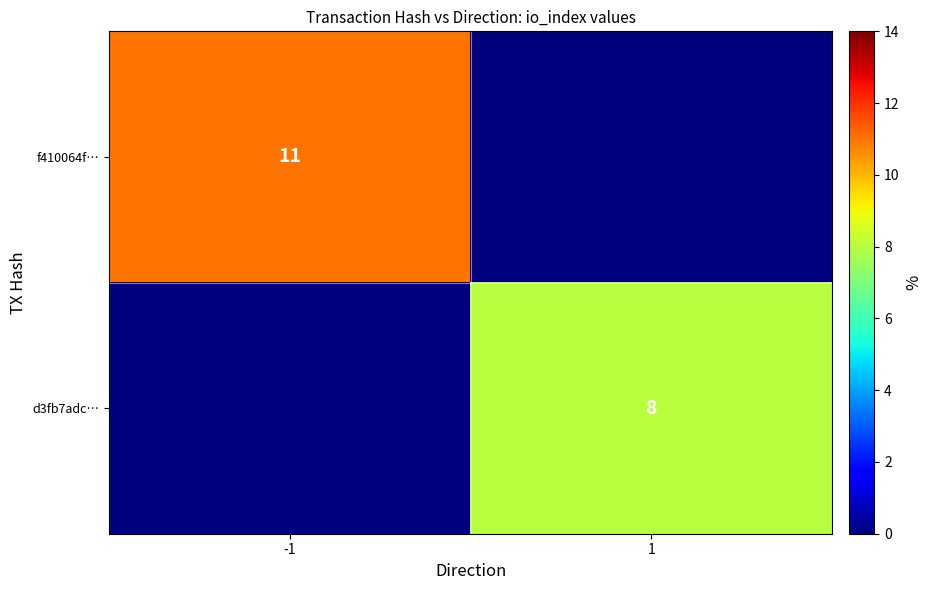

The value of d3fb7adc… at 1 is 11. True or false?

False